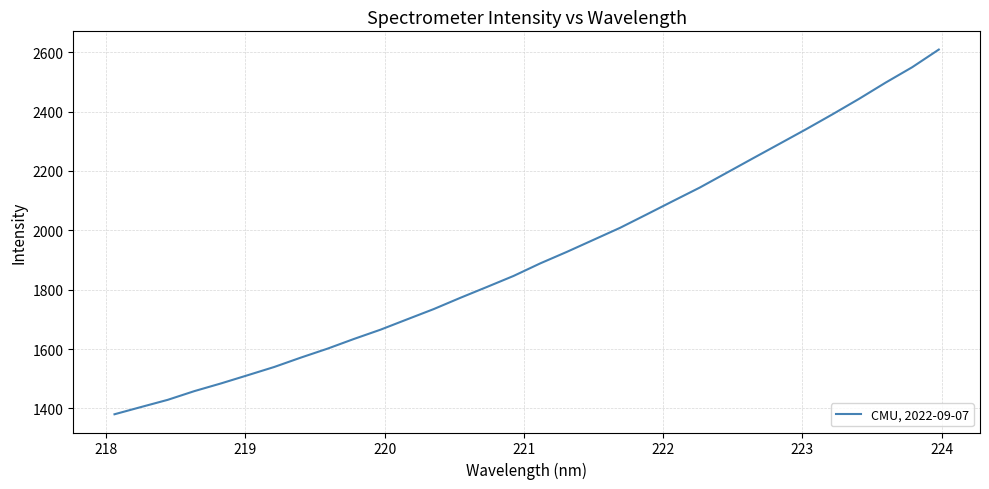

What is the maximum value shown in the chart?

2609.1